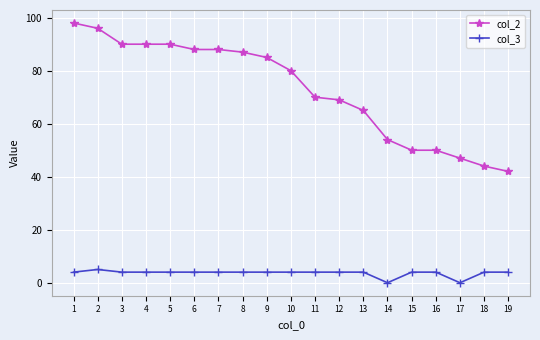

True or false: col_3 and col_2 cross at least once.

False